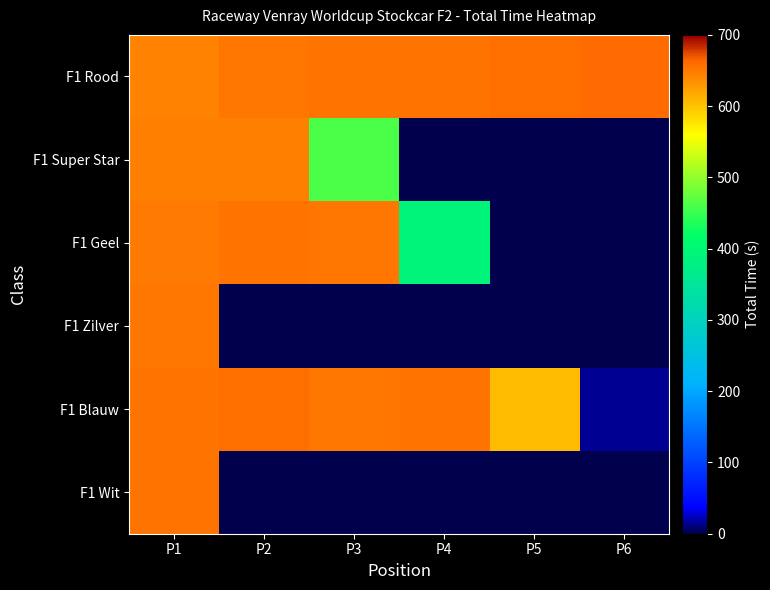

Which series changed the most between P1 and P2?

F1 Wit